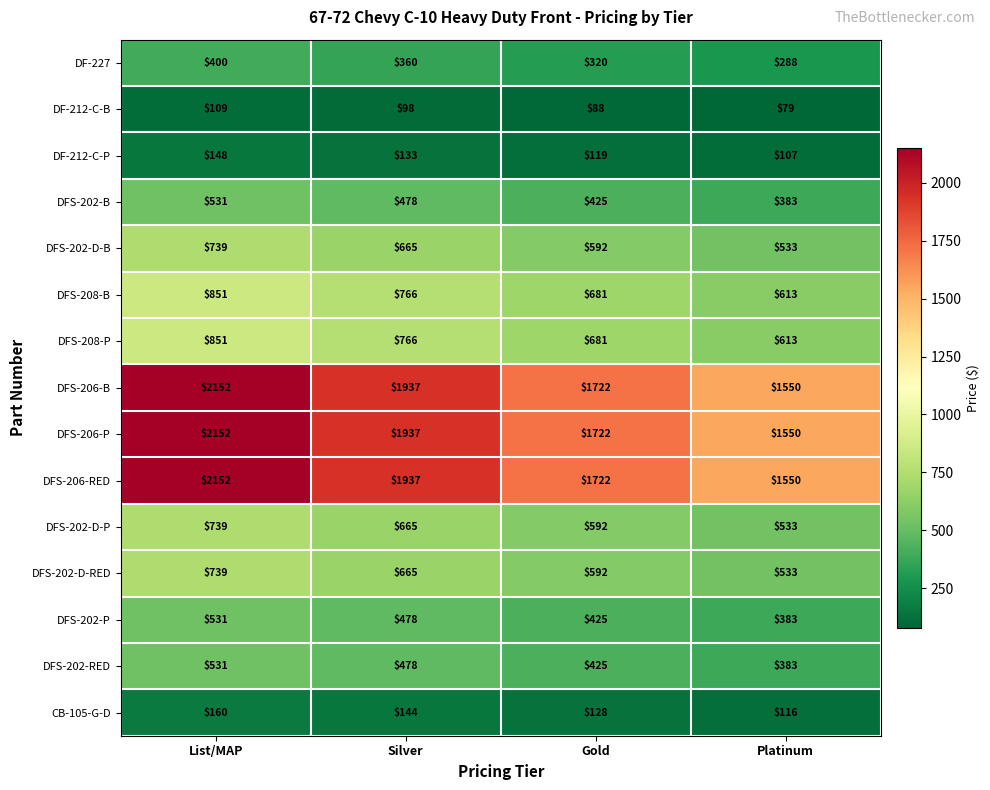

What is the average value of the DFS-206-RED series?

1840